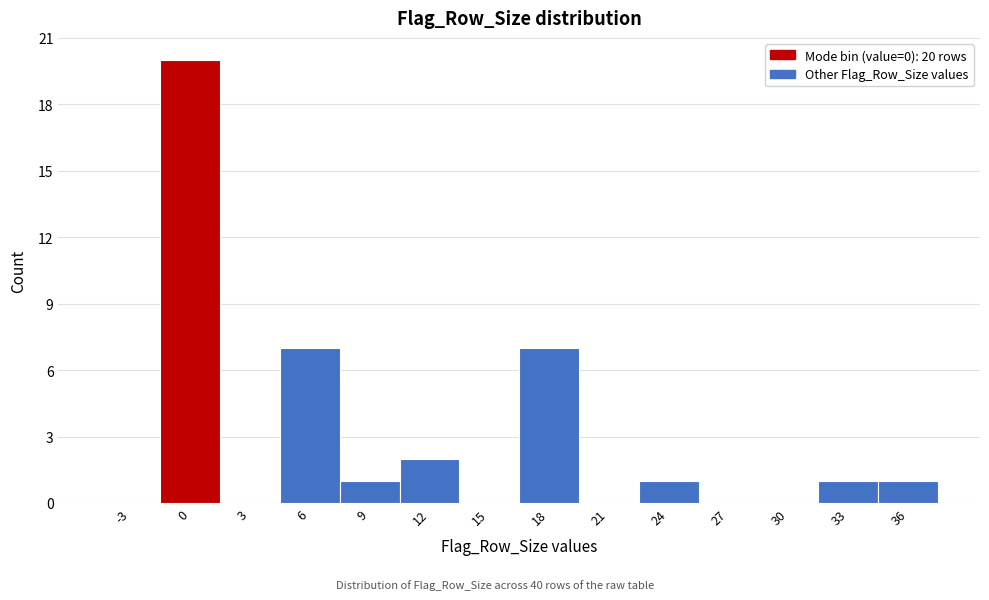

Reading left to right, list all the values displayed in this chart.

-3=0	0=20	3=0	6=7	9=1	12=2	15=0	18=7	21=0	24=1	27=0	30=0	33=1	36=1